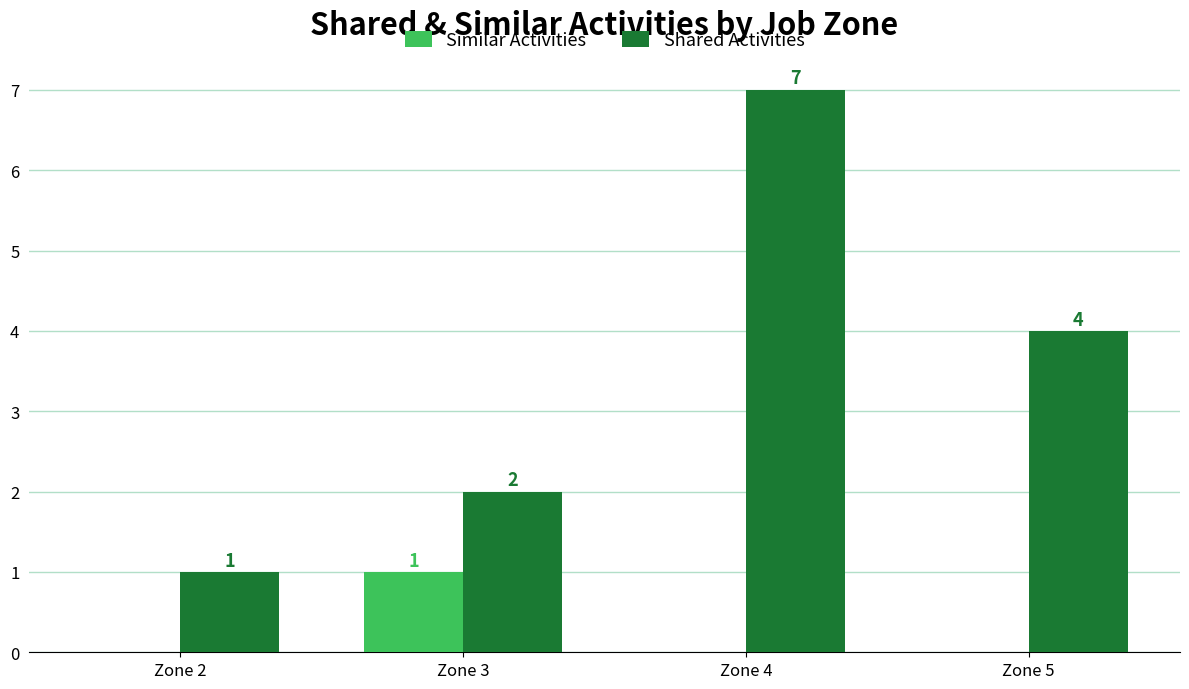

How many groups of bars are there?

4